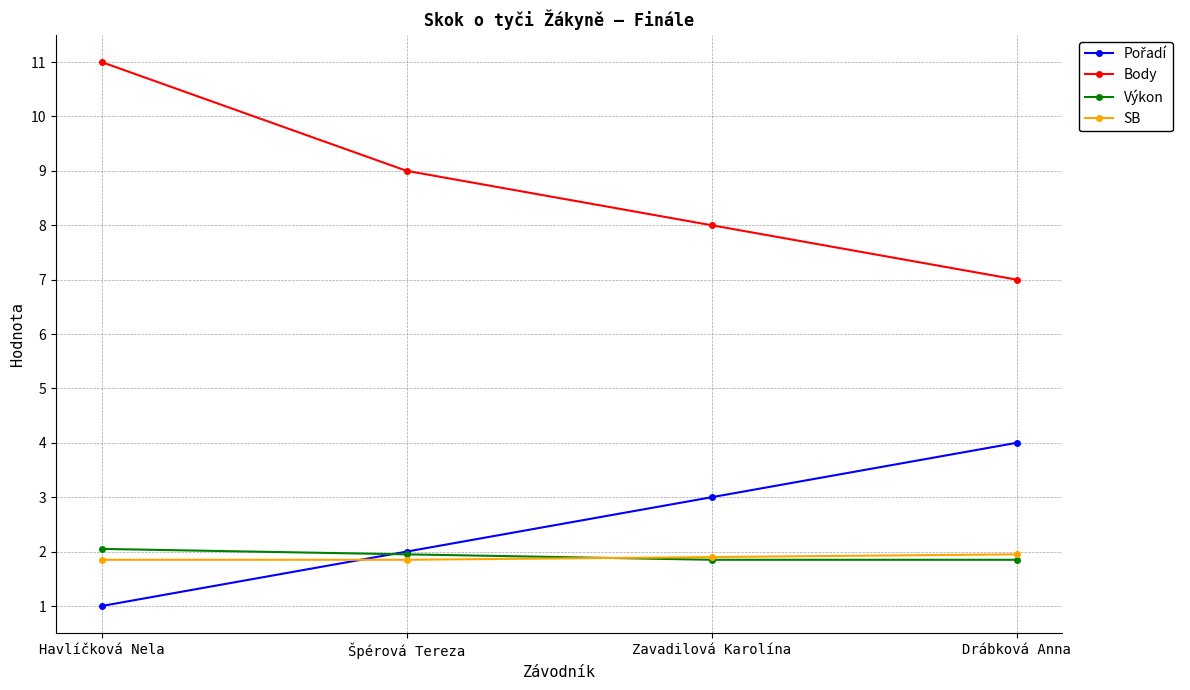

True or false: SB has more than 1 interior local peaks.

False